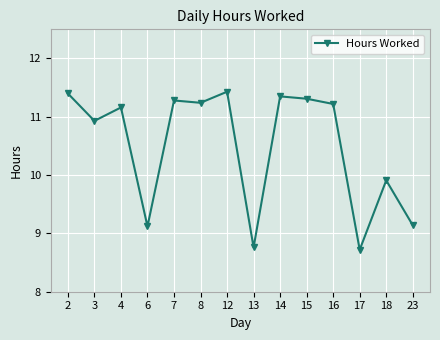

What is the average value?

10.5